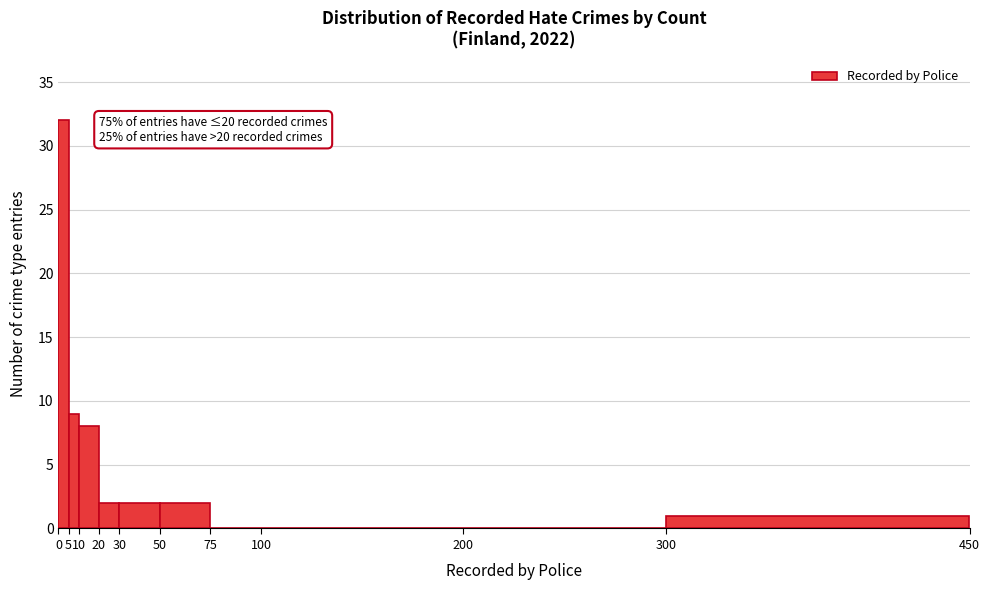

Which range on the x-axis has the tallest bar?

0 to 5